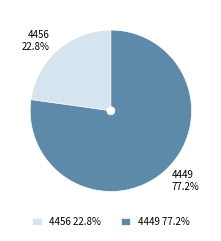

Combined, what portion of the pie is 4449 and 4456?

100.0%